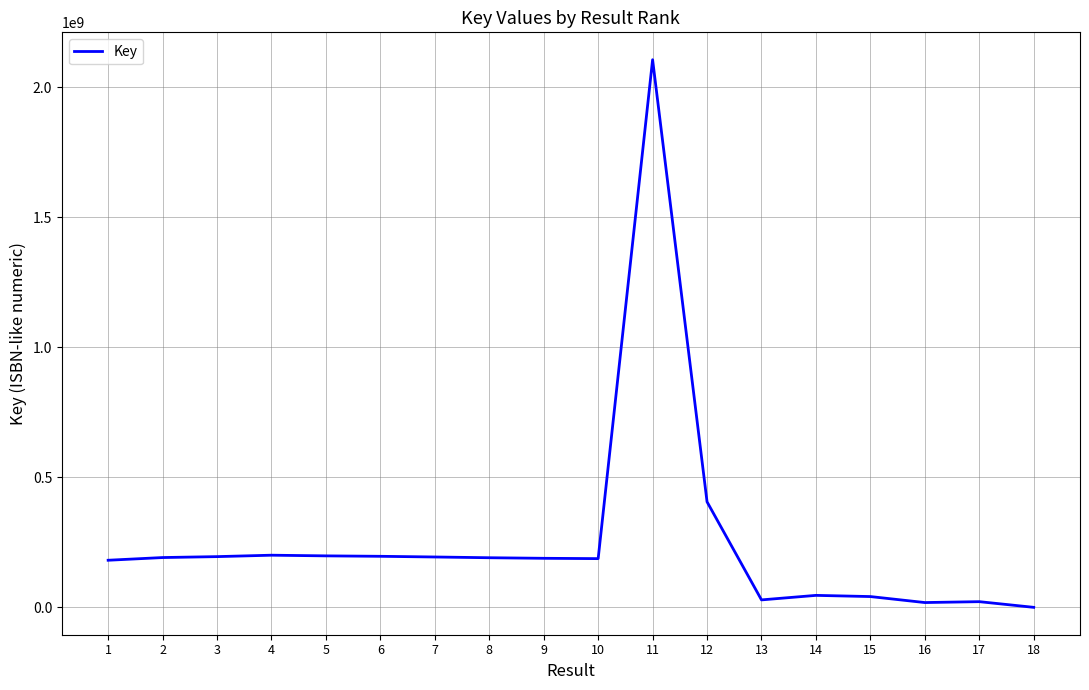

What is the difference between the maximum and minimum values?

2105719541